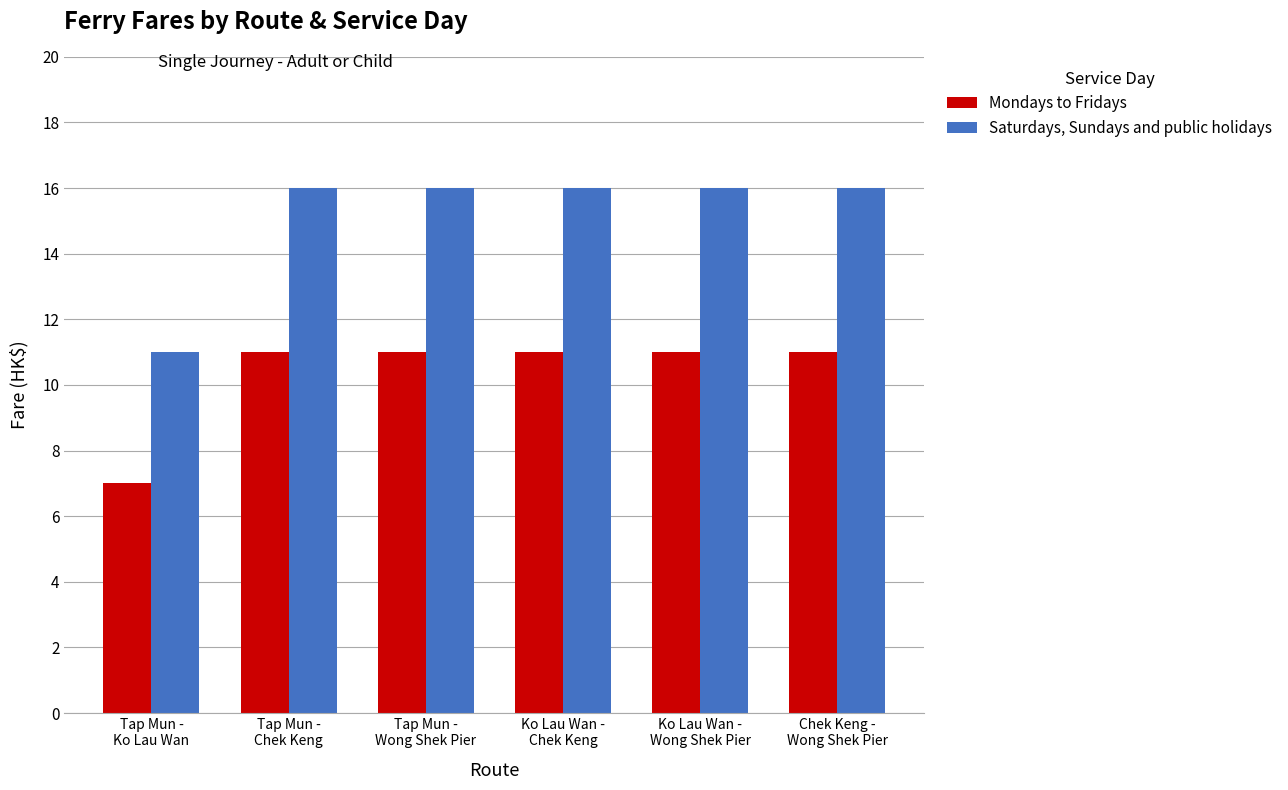

What is the total value across all series at Tap Mun -
Chek Keng?

27